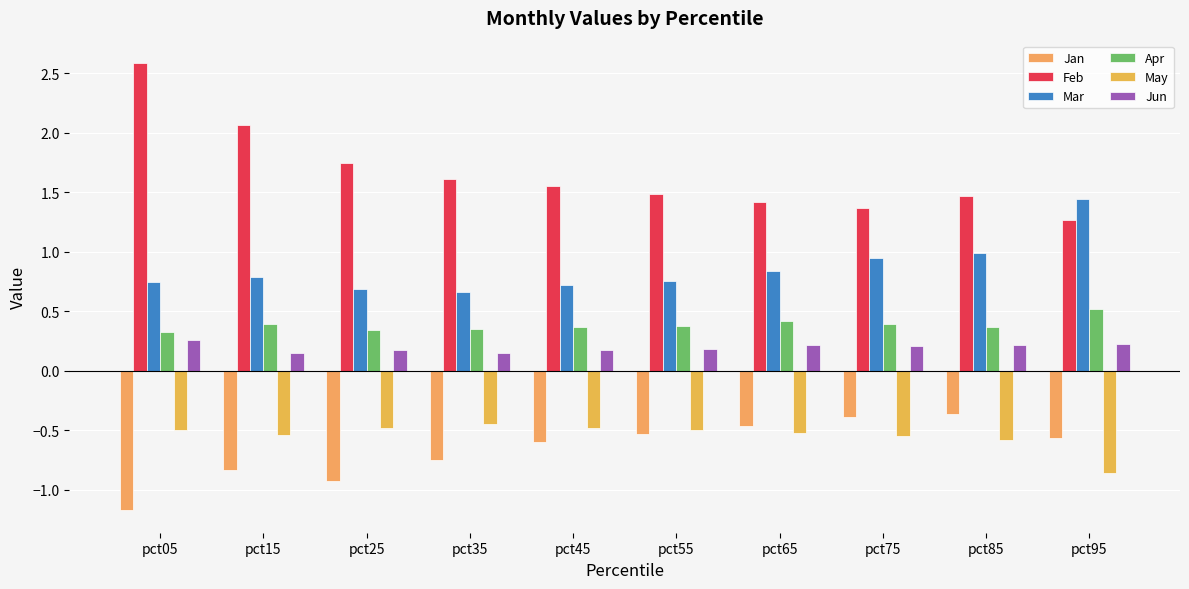

How many groups of bars are there?

10